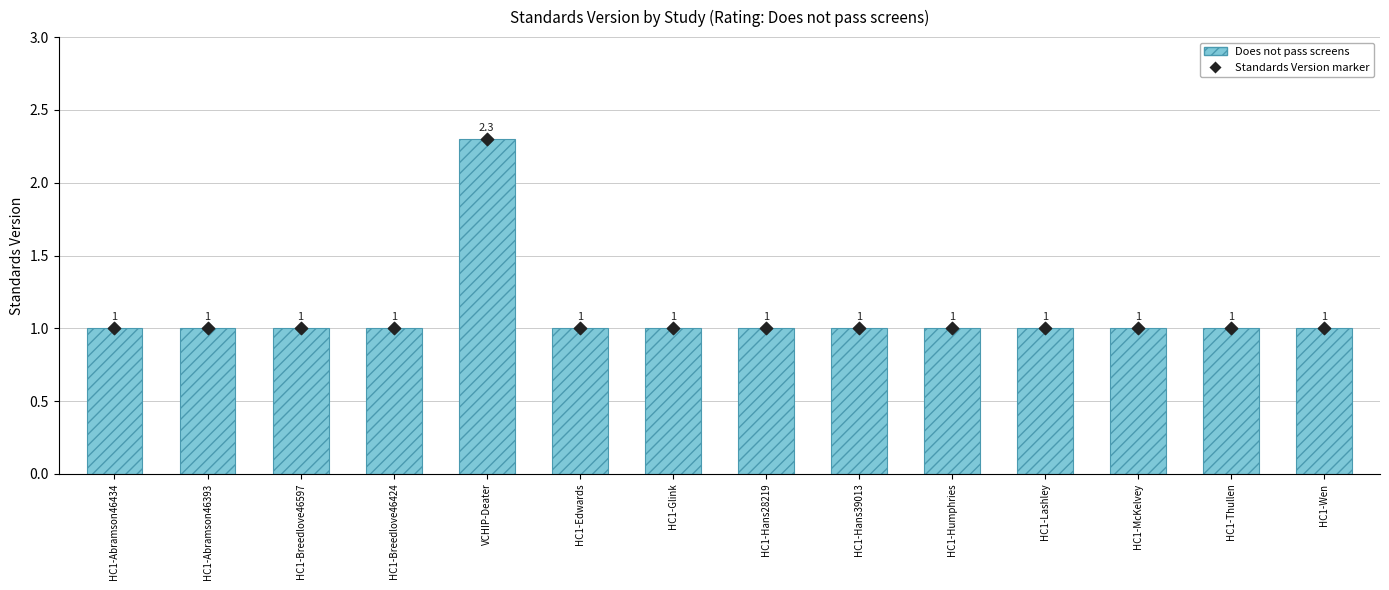

Which series has the largest total across all categories?

Does not pass screens